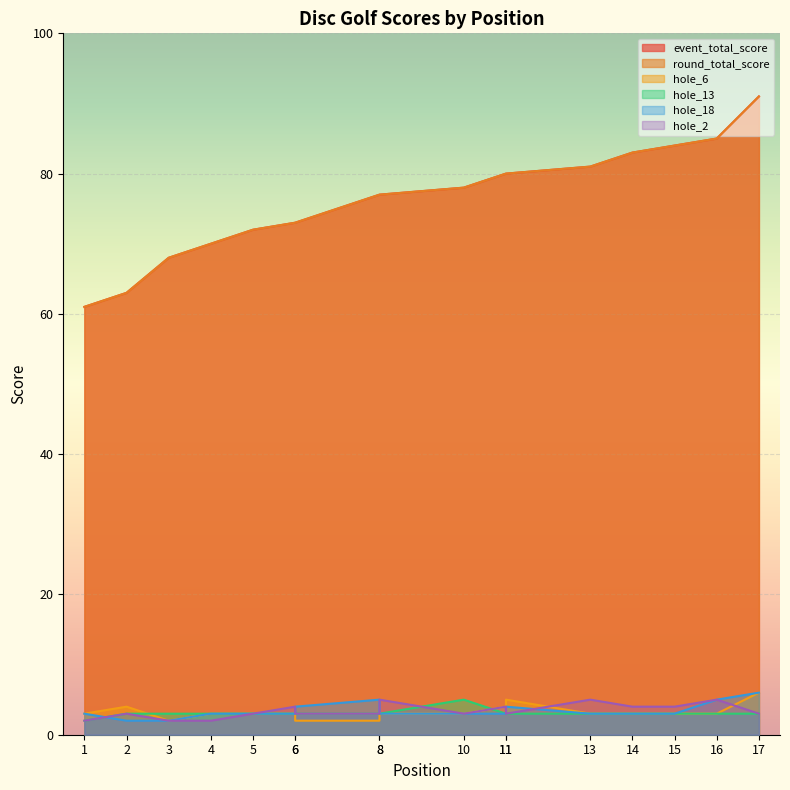

Reading right to left, what are all the values shown in this chart?

event_total_score: 91	85	84	83	81	80	80	78	77	77	73	73	72	70	68	63	61
round_total_score: 91	85	84	83	81	80	80	78	77	77	73	73	72	70	68	63	61
hole_6: 6	3	3	3	3	5	4	3	3	2	2	3	3	3	2	4	3
hole_13: 3	3	3	3	3	3	3	5	3	3	3	3	3	3	3	3	2
hole_18: 6	5	3	3	3	4	3	3	3	5	4	3	3	3	2	2	3
hole_2: 3	5	4	4	5	3	4	3	5	3	3	4	3	2	2	3	2